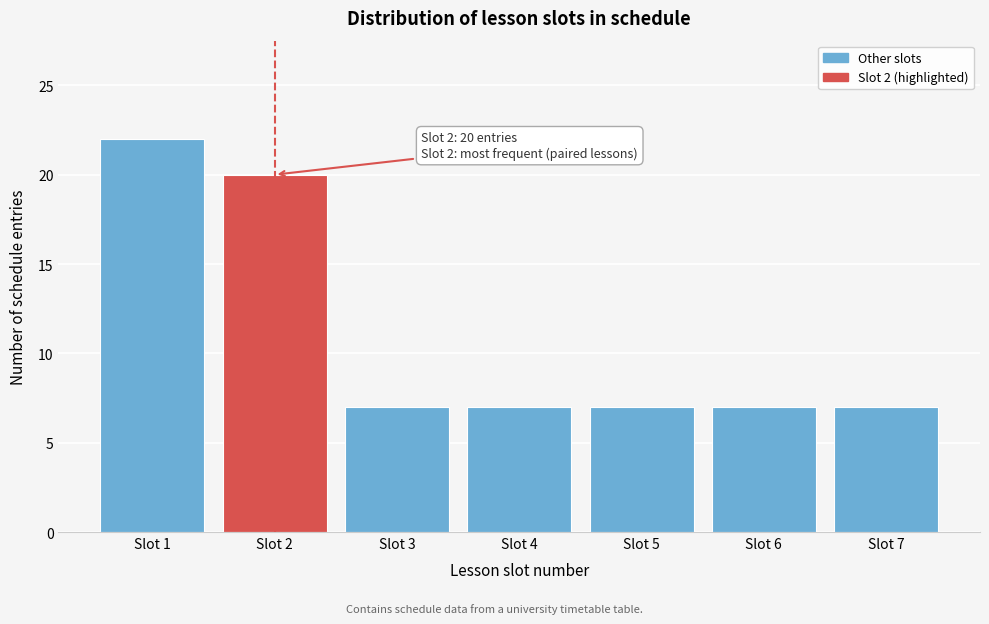

Reading left to right, list all the values displayed in this chart.

Slot 1=22	Slot 2=20	Slot 3=7	Slot 4=7	Slot 5=7	Slot 6=7	Slot 7=7